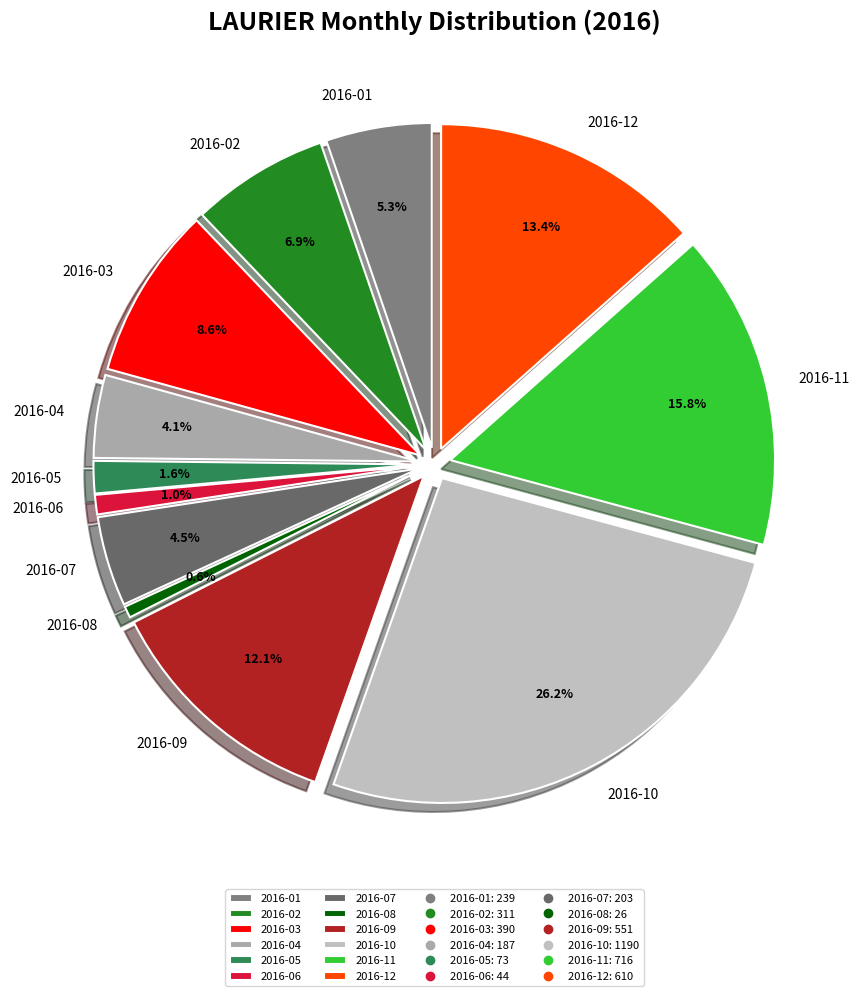

How many segments does this pie chart have?

12